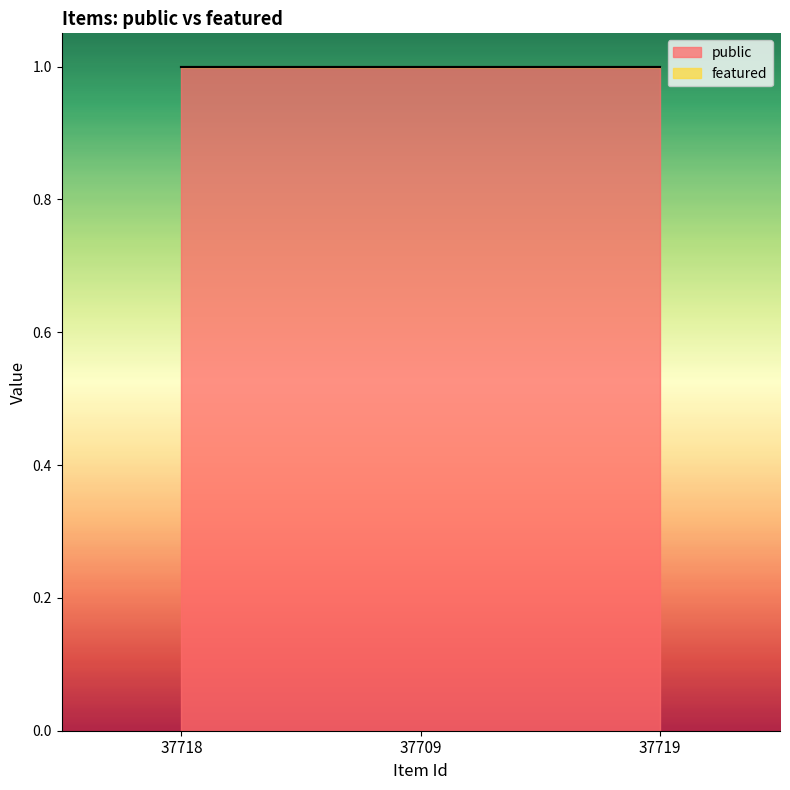

What are all the series names shown in the legend?

public, featured